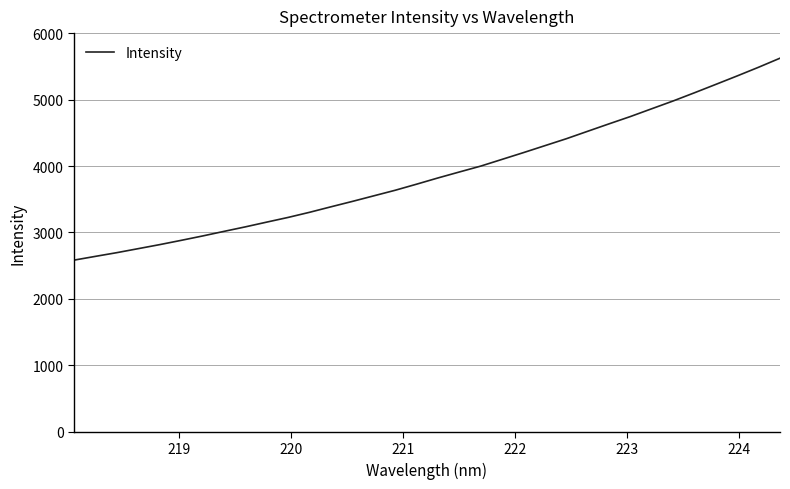

What is the difference between the maximum and minimum values?

3039.1